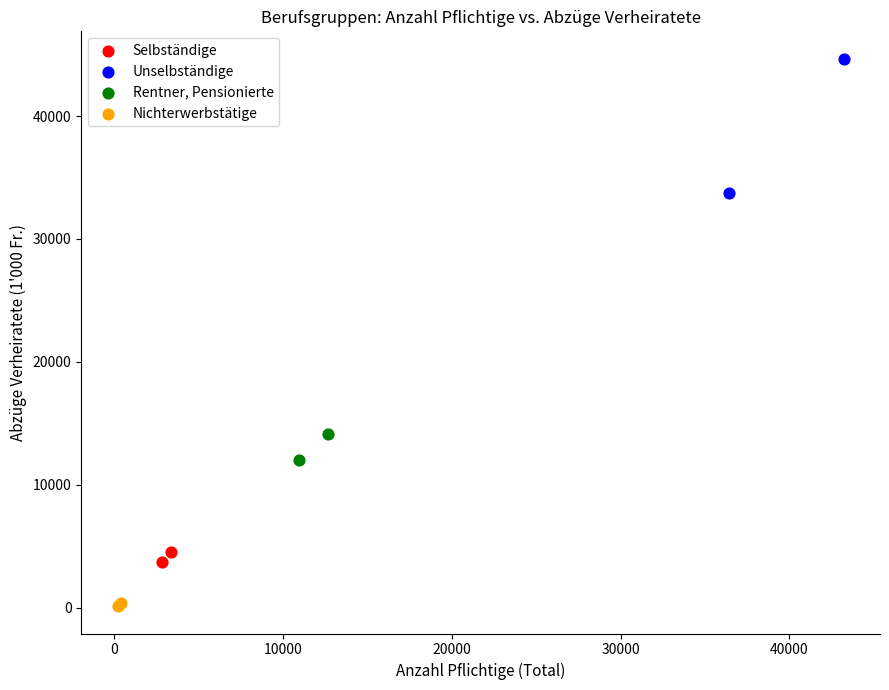

Which series contains the lowest Y value?

Nichterwerbstätige